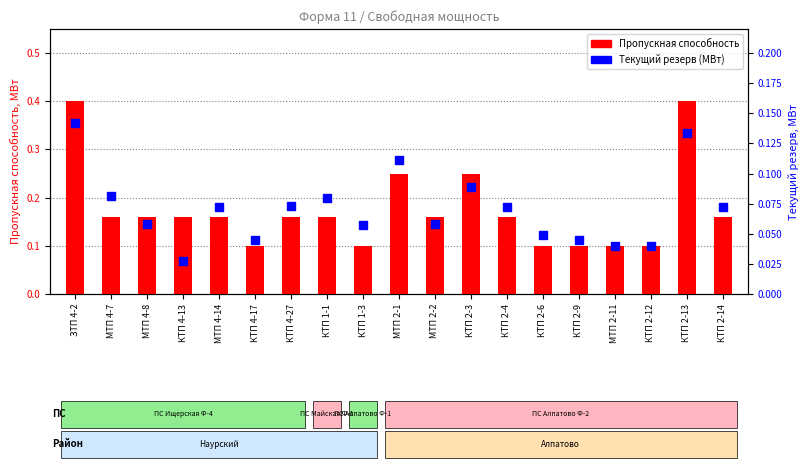

What is the total value across all series at КТП 2-3?

0.3